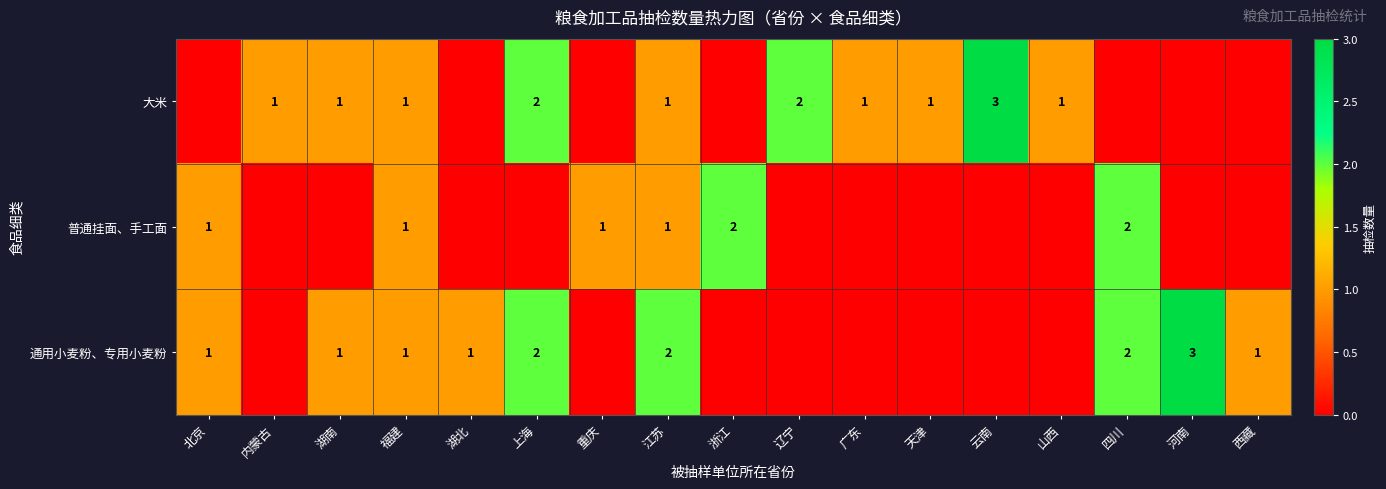

True or false: 普通挂面、手工面 has a value of 1 at 北京.

True